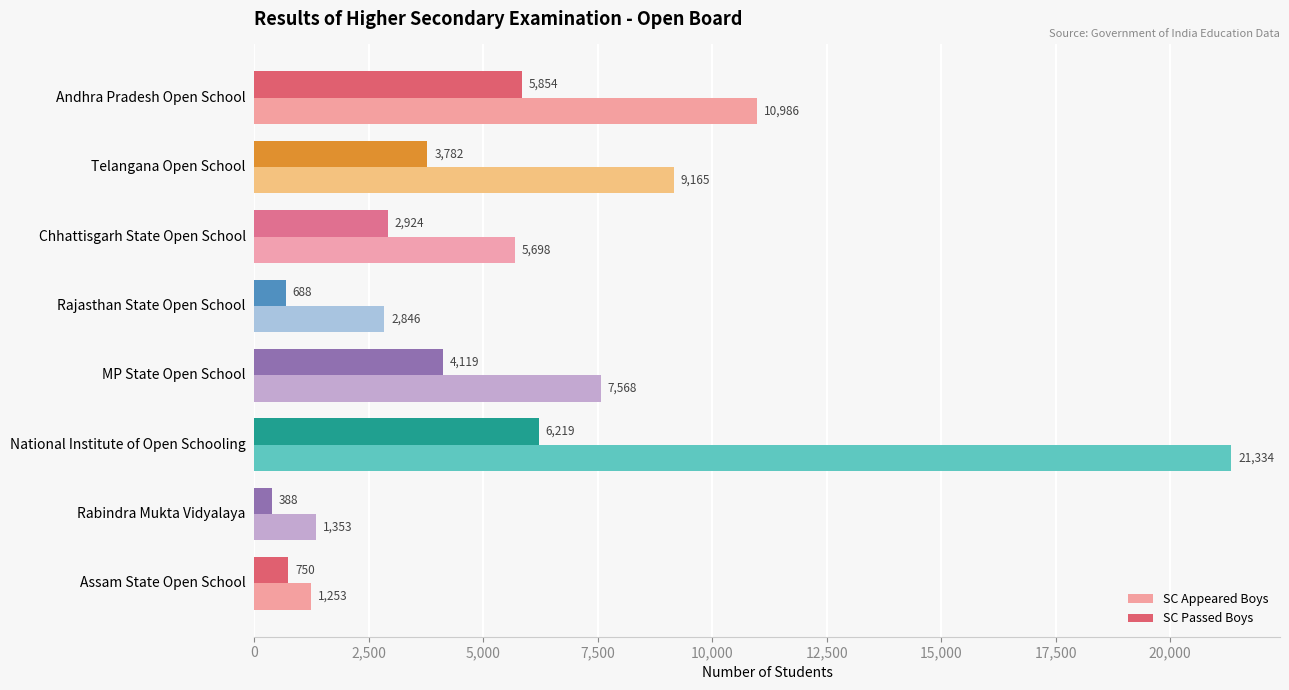

What is the difference between the second highest and minimum values in the SC Appeared Boys series?

9733